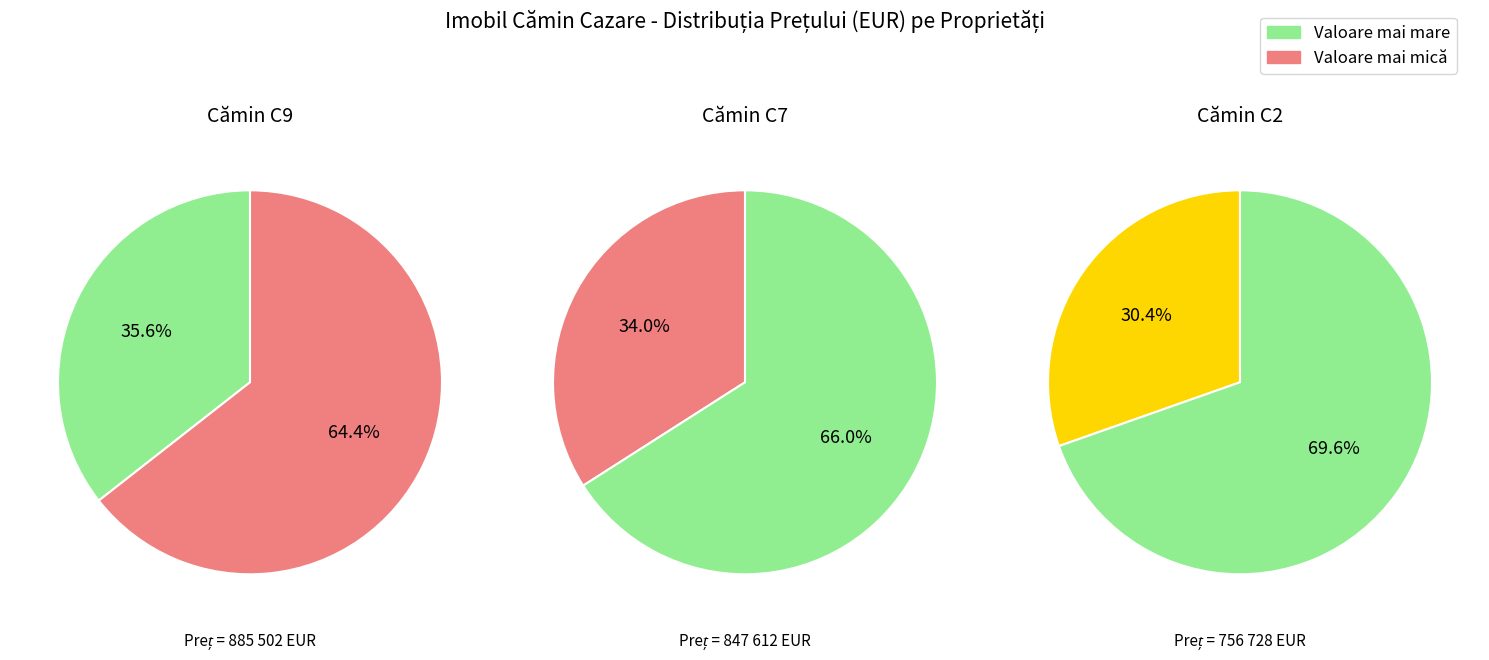

The 88329 slice represents 36% of the pie. True or false?

True